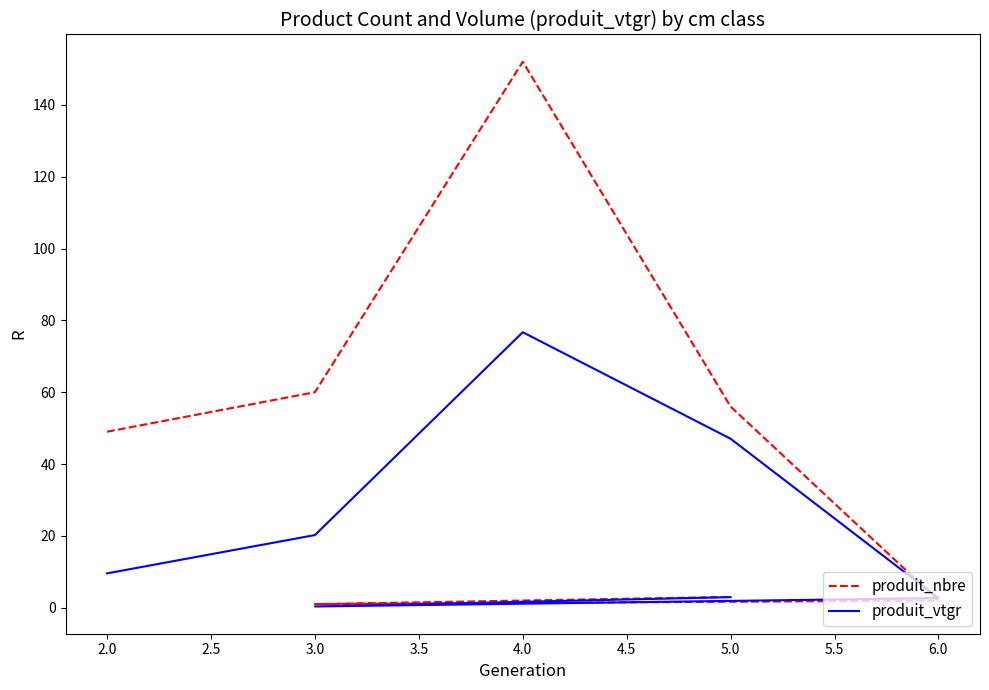

Between 3.0 and 6.0, which is larger?

3.0